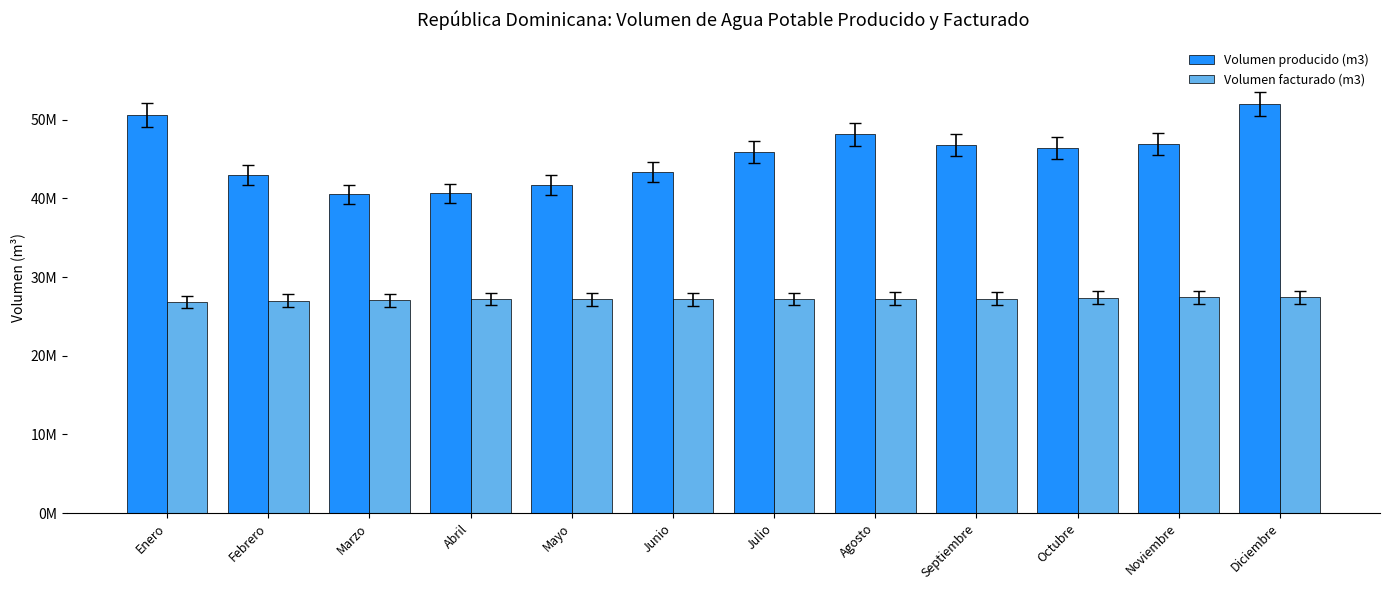

What is the sum of all Volumen producido (m3) values?

545774741